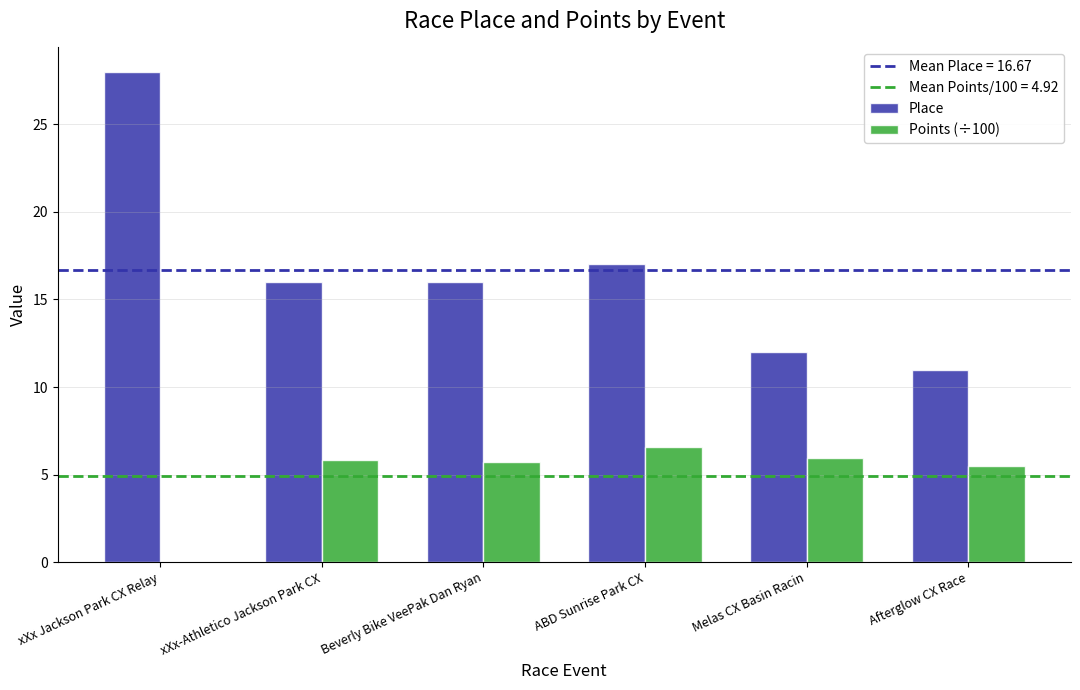

At which label does Place reach its peak?

xXx Jackson Park CX Relay